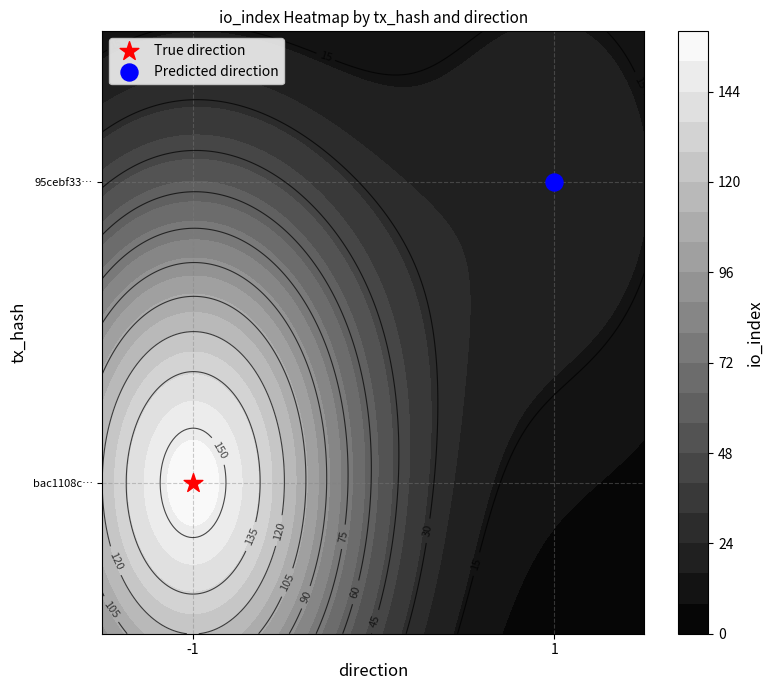

What is the difference between the highest and lowest values at direction?

2